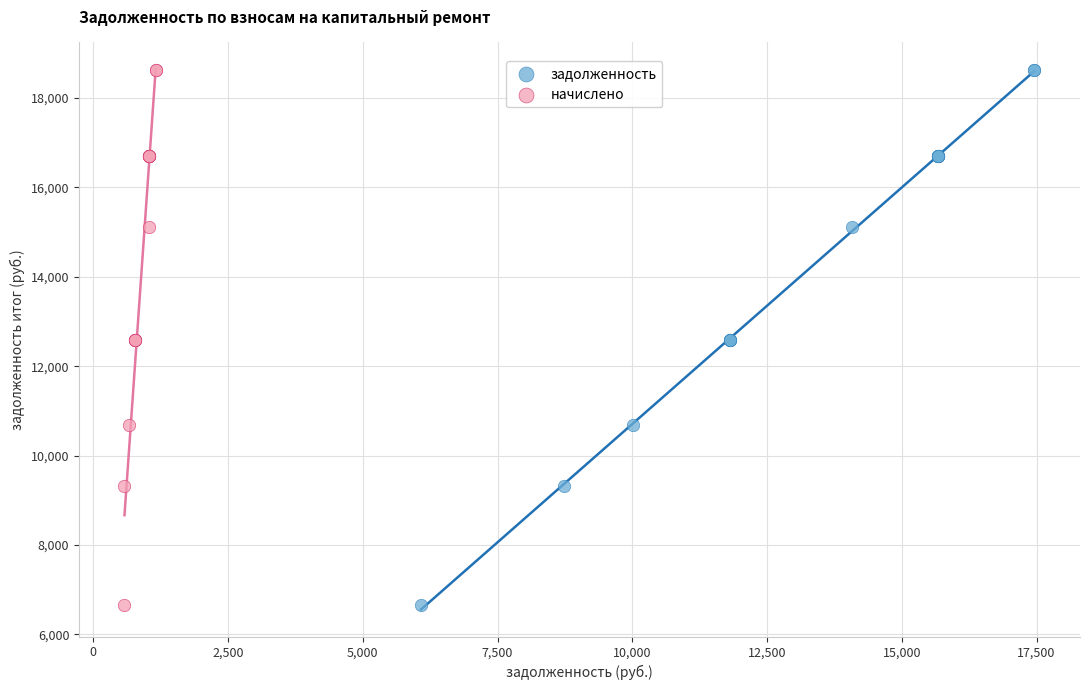

What are all the series names shown in the legend?

задолженность, начислено